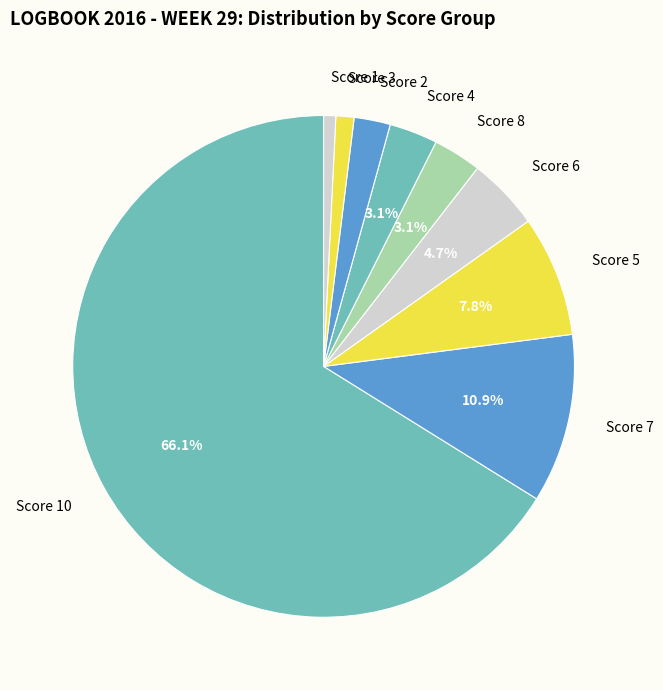

What portion of the pie excludes Score 8?

96.9%